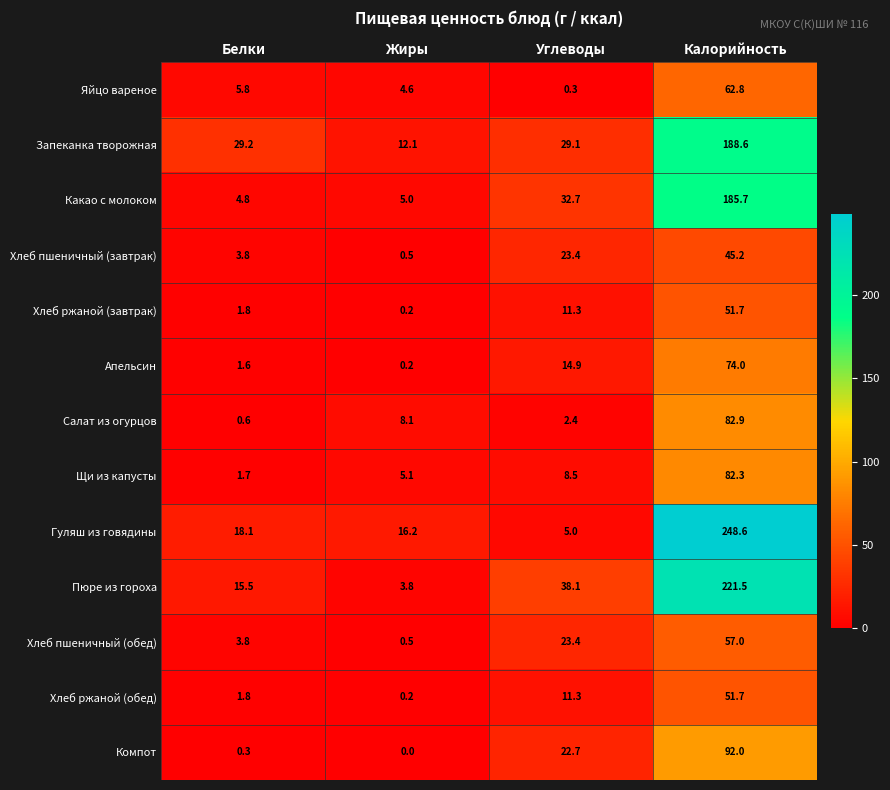

What is the average value of the Запеканка творожная series?

64.8